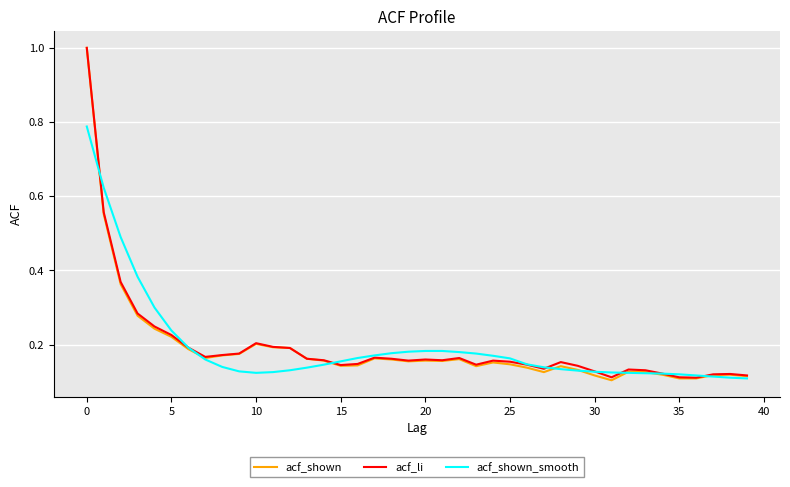

What is the maximum value for acf_li?

1.0